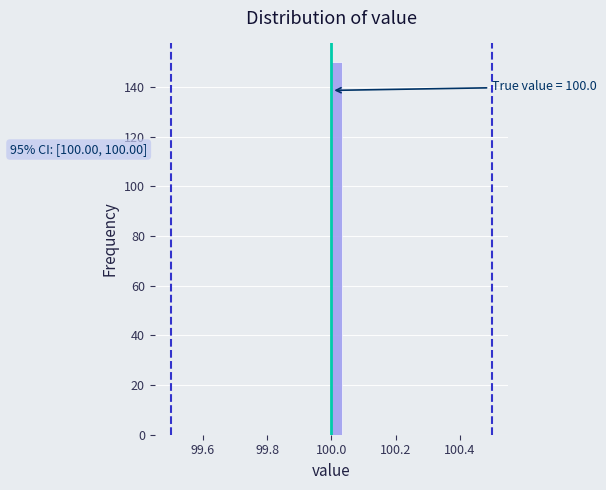

Around what value on the x-axis is the tallest bar? Give the approximate position of its centre, as read against the axis.

100.02